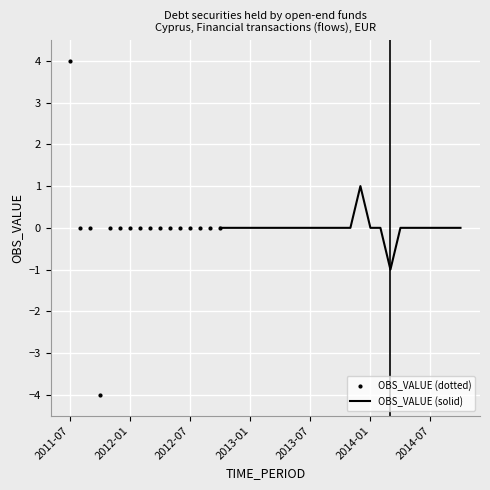

How many values are below 0?

2